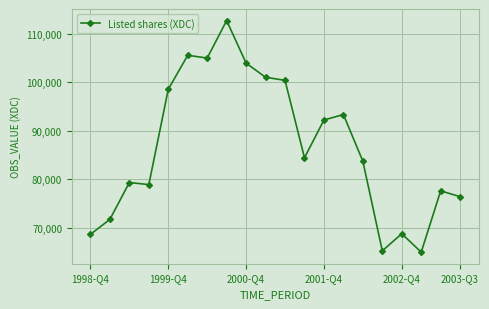

True or false: the data has more than 0 interior local peaks.

True